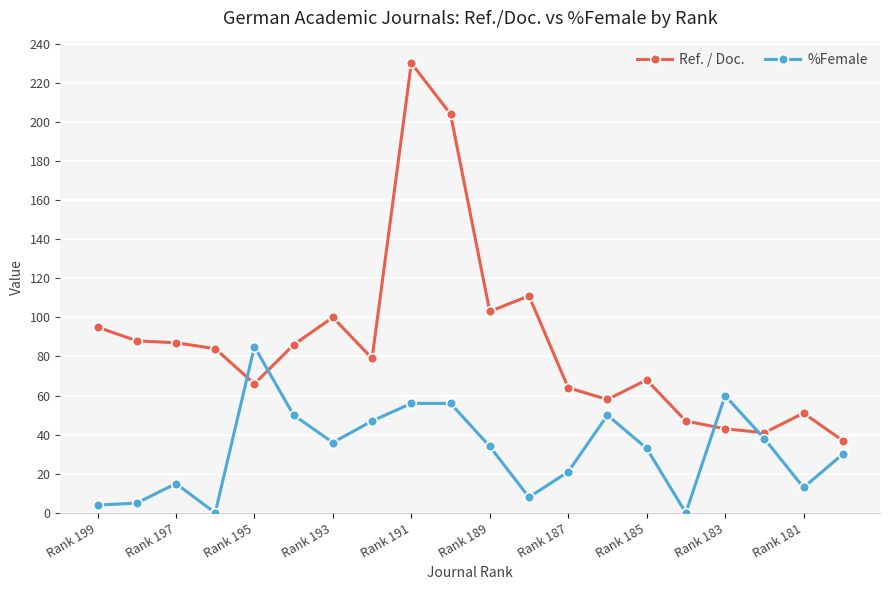

How many lines are shown in the chart?

2